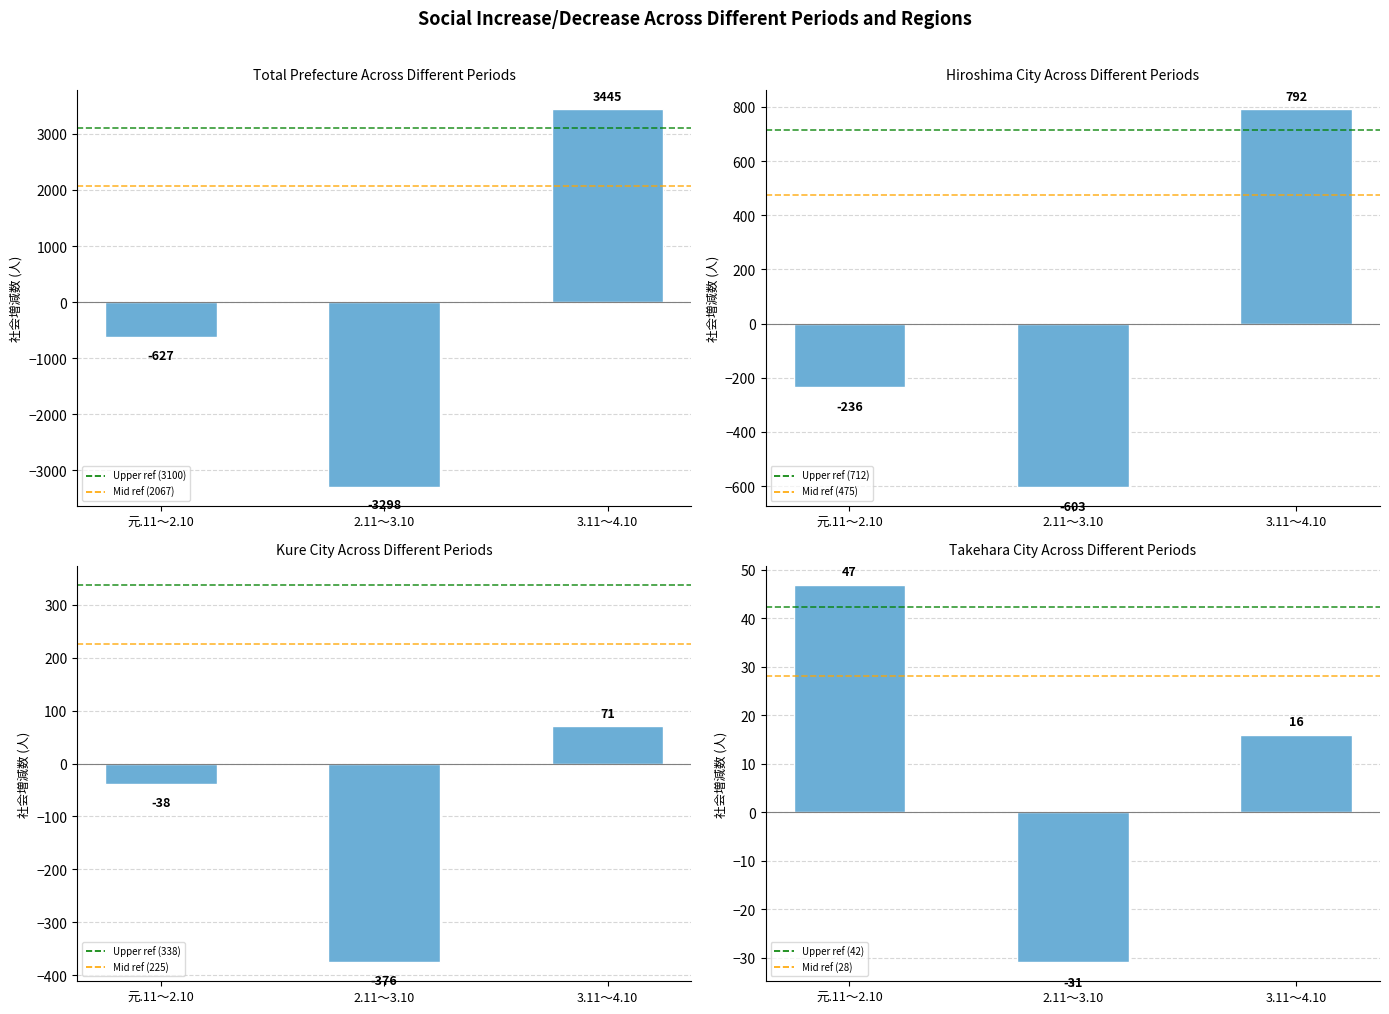

What is the value of the 呉市 bar at the 1st from the left?

-38